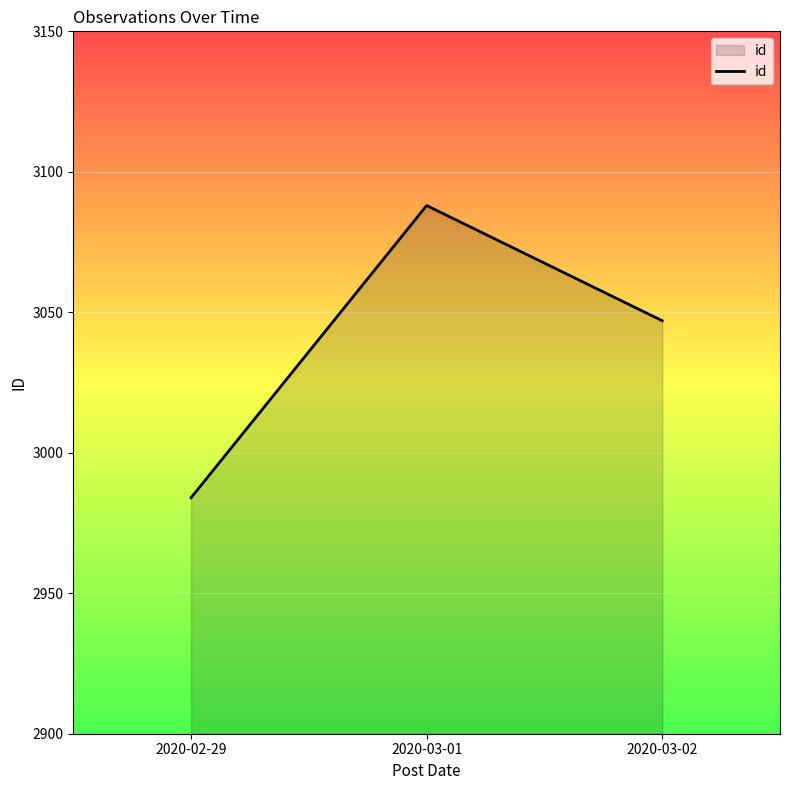

List the labels in order of value, smallest first.

2020-02-29, 2020-03-02, 2020-03-01